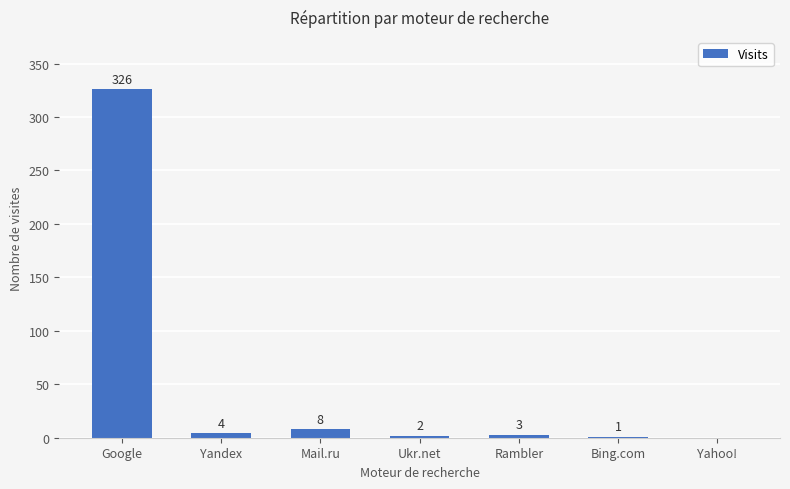

Reading right to left, transcribe all the data shown in this chart.

Yahoo!=0	Bing.com=1	Rambler=3	Ukr.net=2	Mail.ru=8	Yandex=4	Google=326